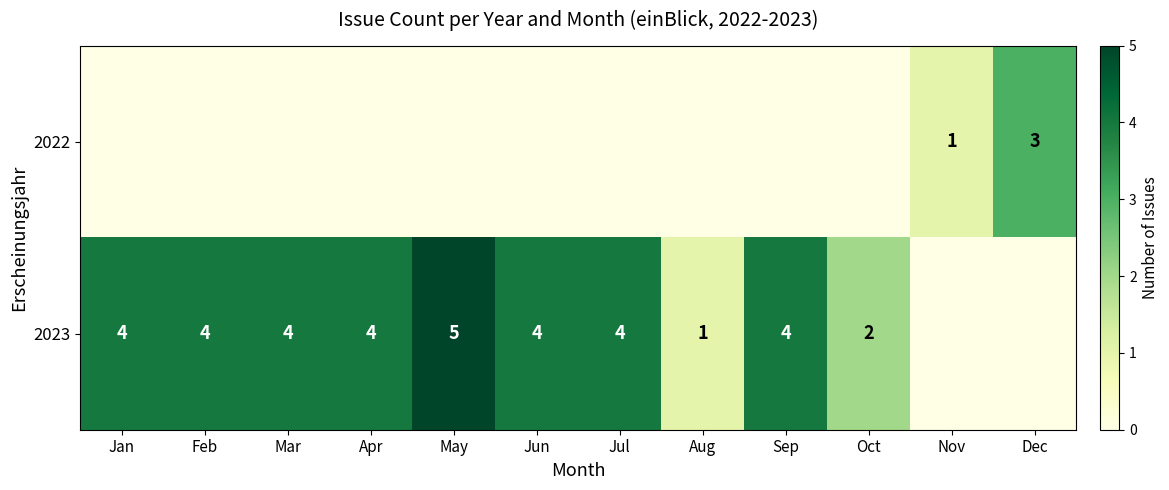

At how many categories does at least one series exceed 0?

12